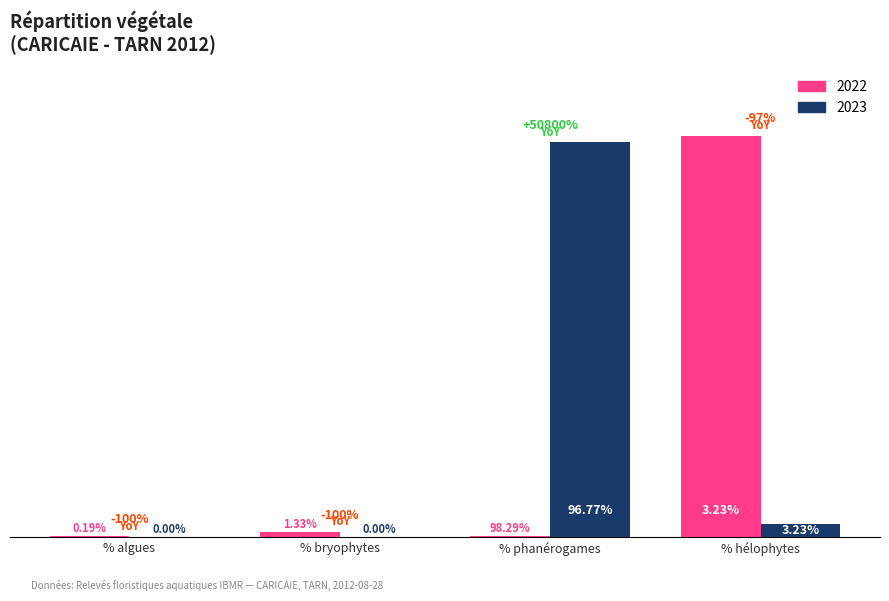

Which category has the highest value across all series?

% hélophytes